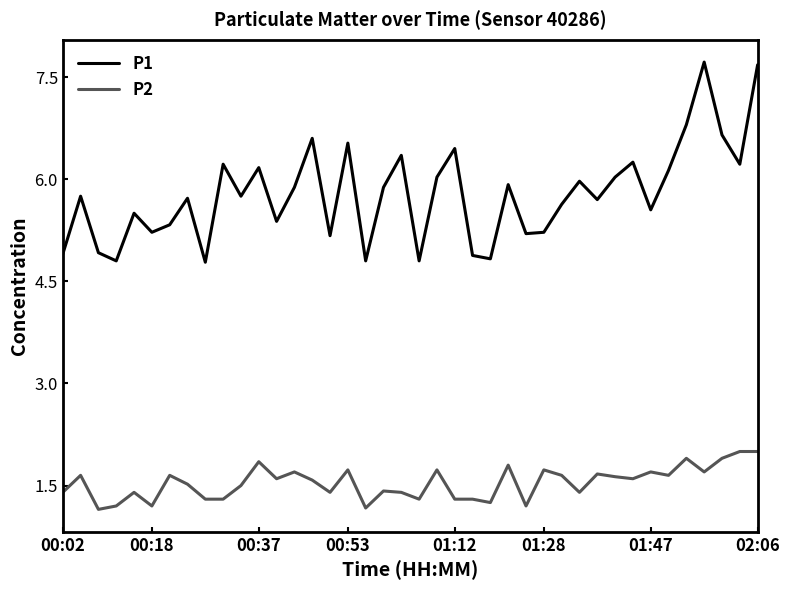

Which series has the widest spread of values?

P1